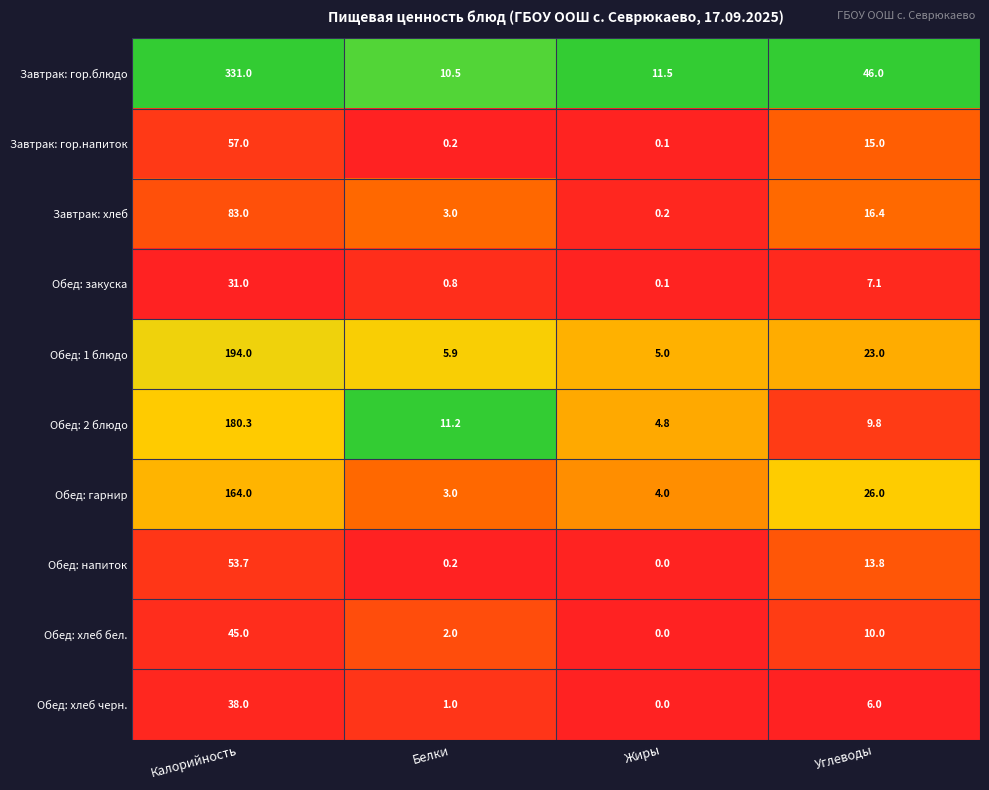

What is the total value across all series at Калорийность?

1177.0